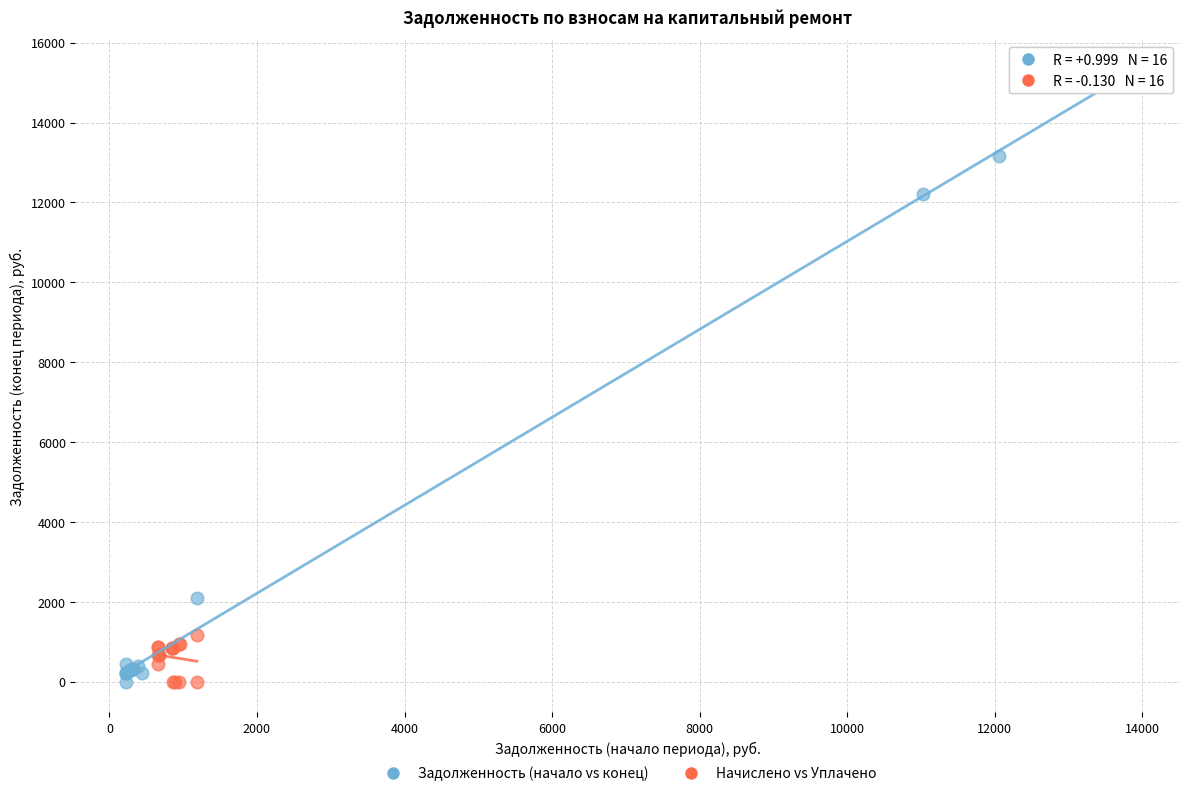

Which series reaches the maximum Y coordinate?

Задолженность (начало vs конец)